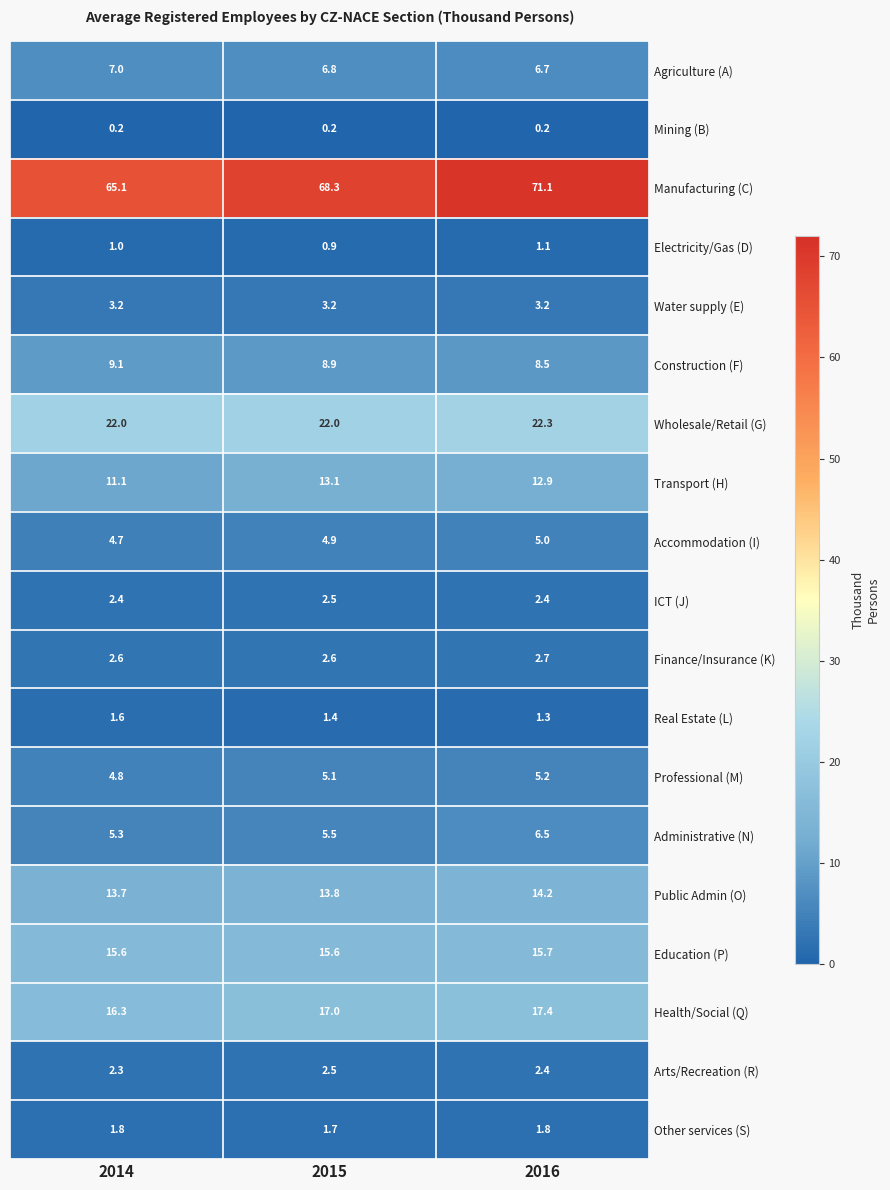

What is the difference between the highest and lowest values at 2014?

64.9